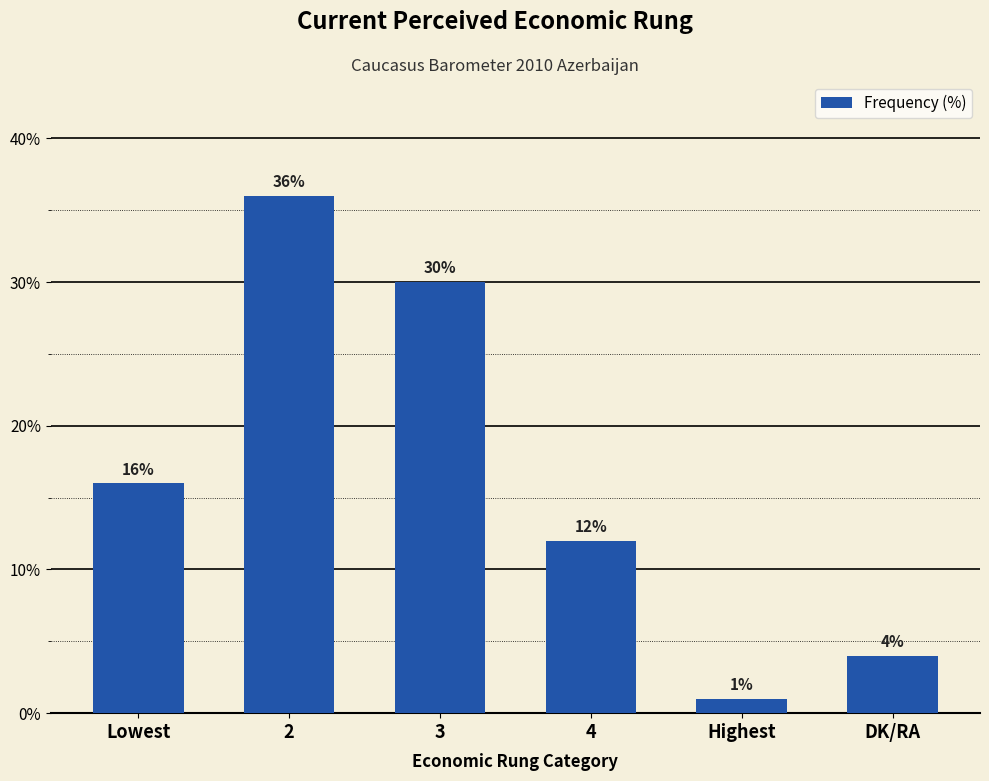

True or false: the data shows 8 at 4.

False